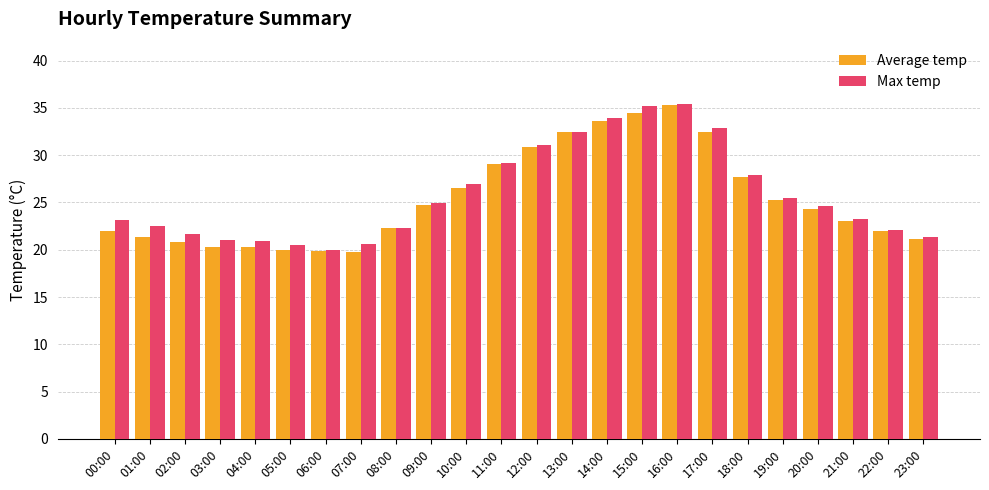

Where does the Max temp series first go above 24?

09:00